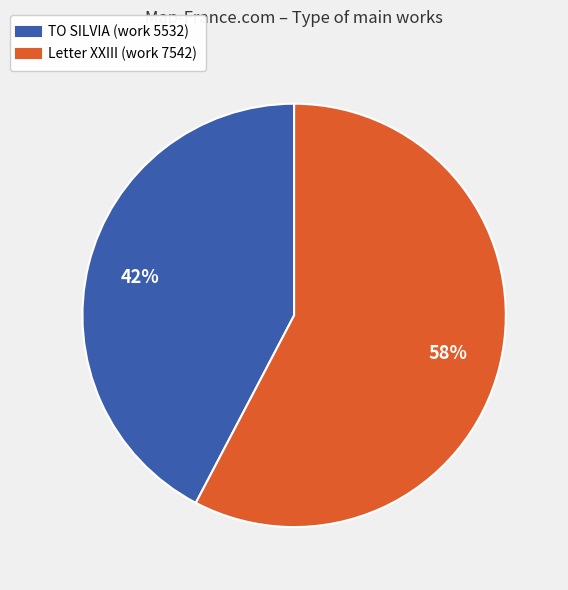

To the nearest percent, what is the combined percentage of TO SILVIA (work 5532) and Letter XXIII (work 7542)?

100%